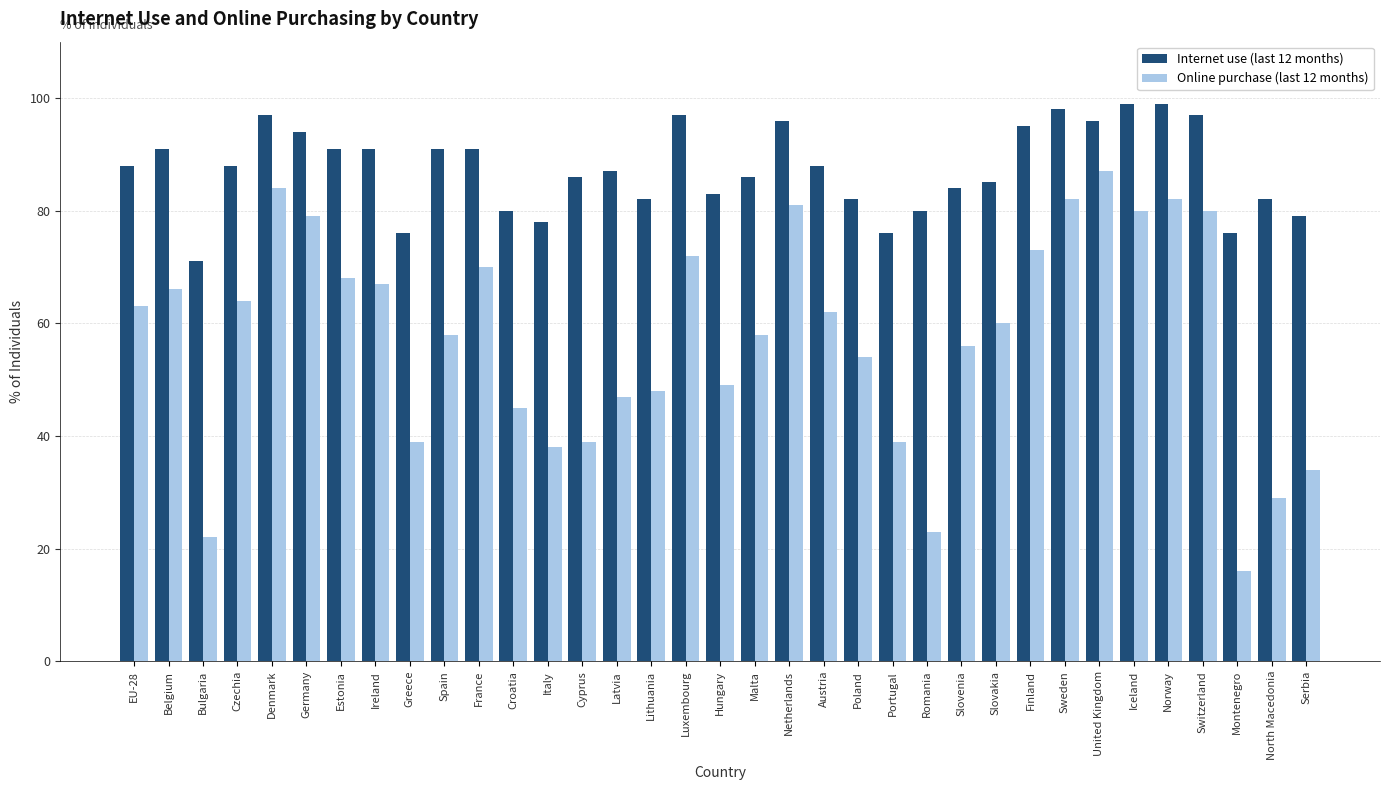

Is it true that Internet use (last 12 months) equals 120 at Serbia?

False